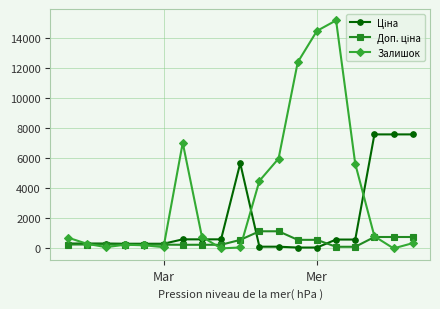

True or false: Залишок has more than 2 points higher than both neighbors.

True